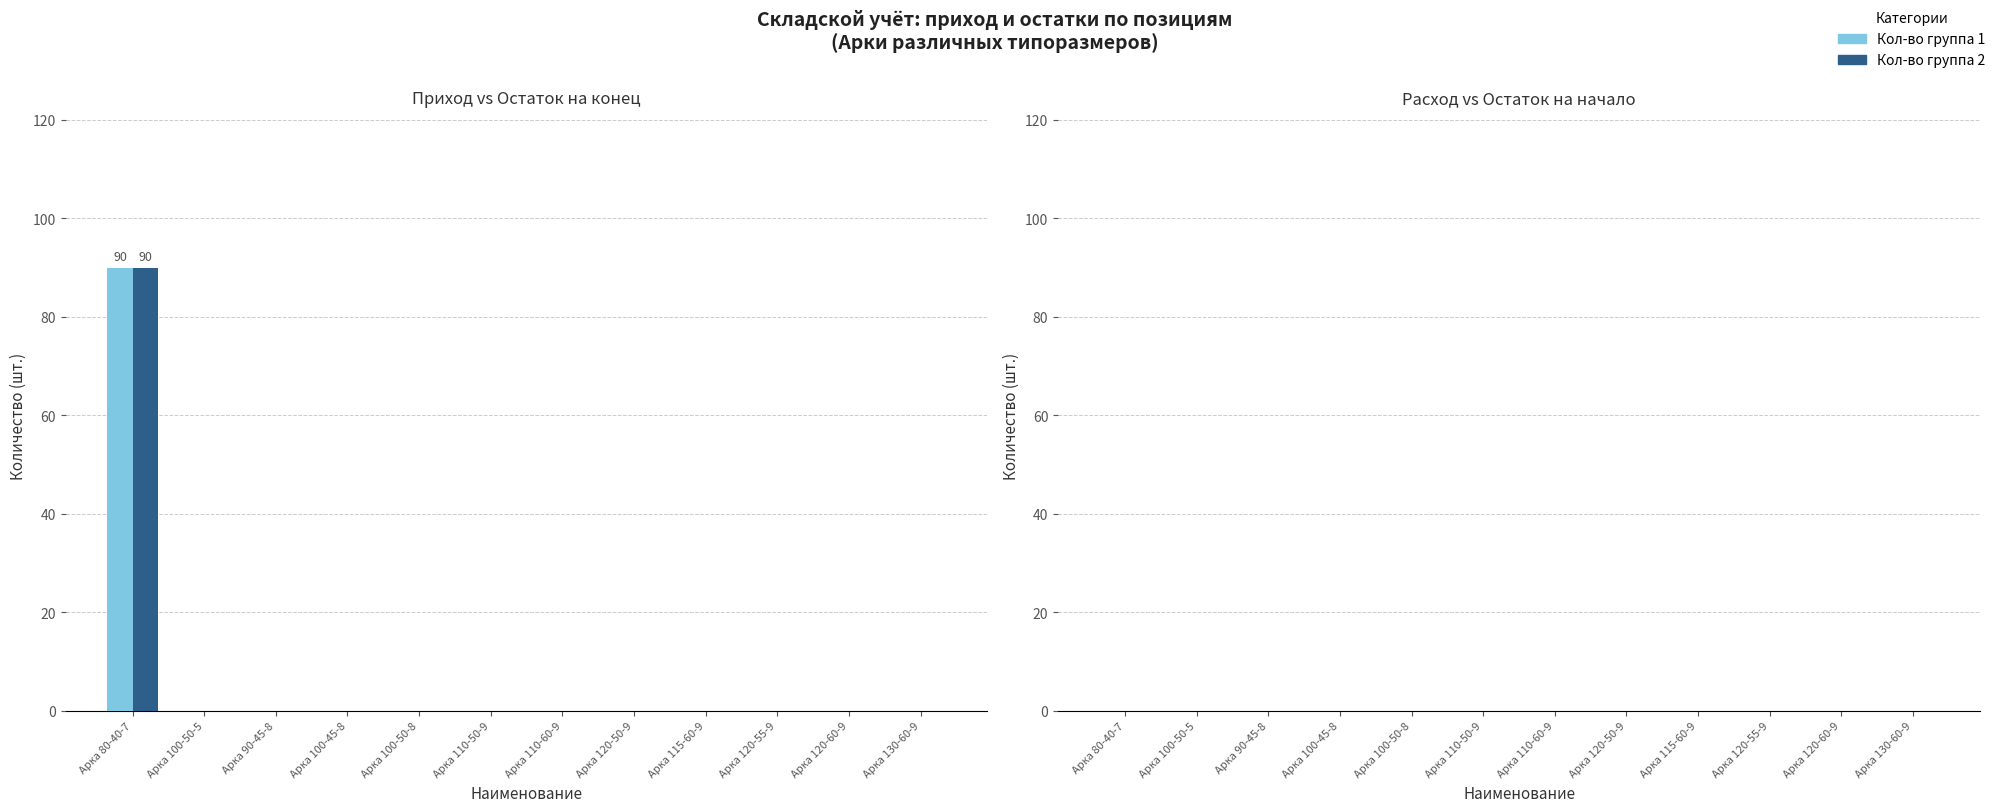

At which category is the sum across all series the highest?

Арка 80-40-7